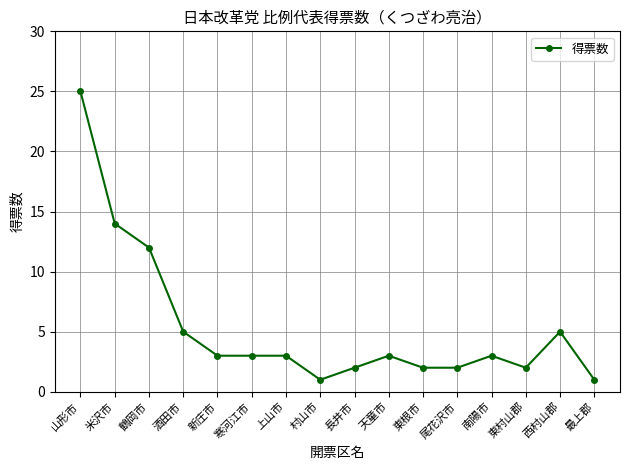

Is it true that the value at 上山市 is 5?

False